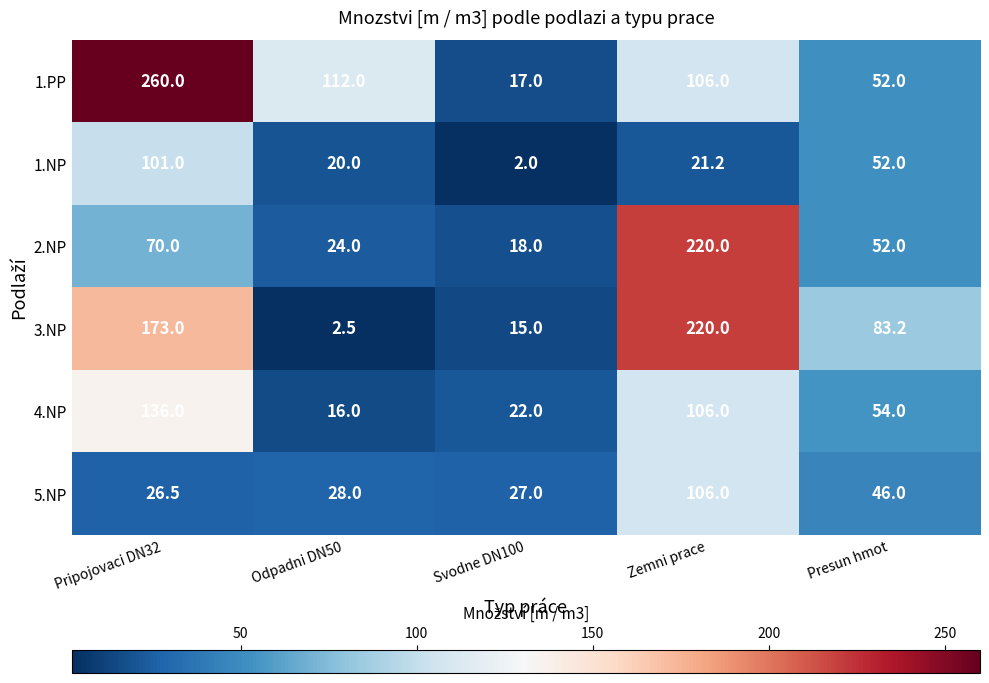

The 3.NP series shows 173.0 at Pripojovaci DN32. True or false?

True